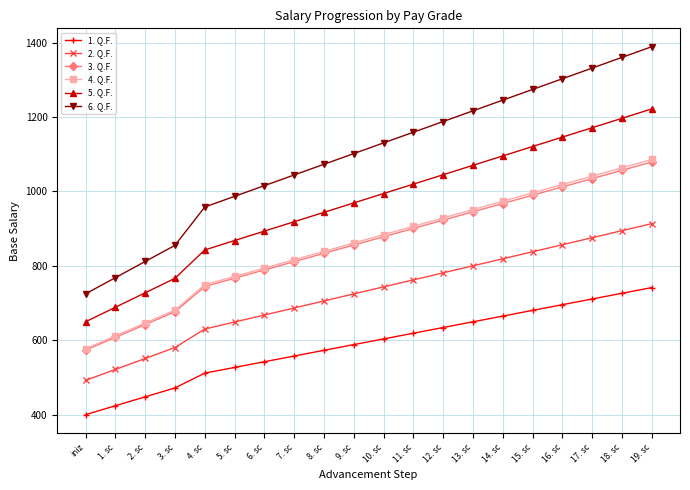

True or false: 3. Q.F. and 1. Q.F. cross at least once.

False